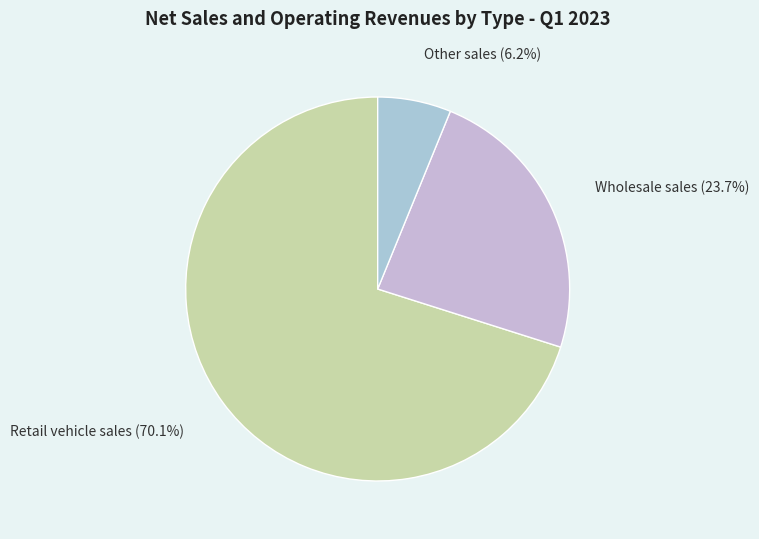

Combined, do Wholesale sales and Retail vehicle sales account for over 50%?

Yes